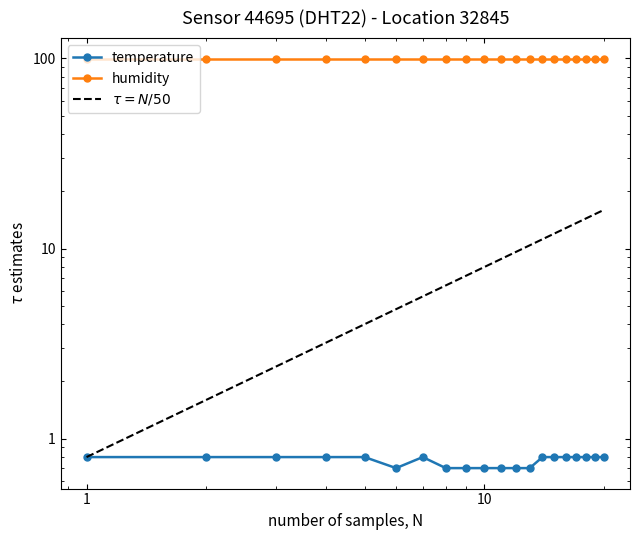

What is the difference between the maximum and second lowest values?

0.1